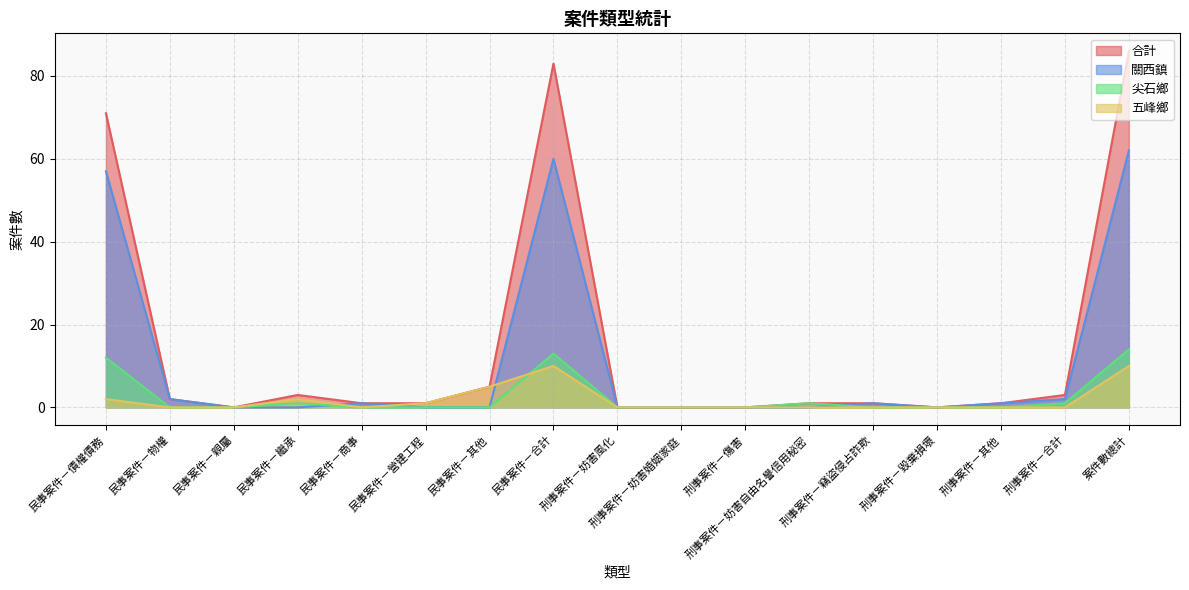

At 民事案件－親屬, list the series in order from smallest to largest.

合計, 關西鎮, 尖石鄉, 五峰鄉